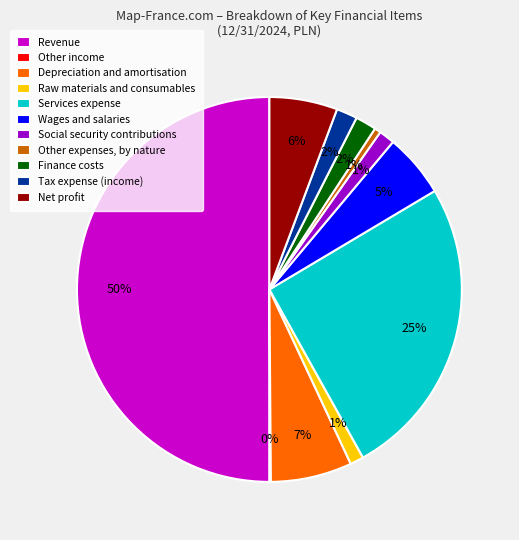

To the nearest percent, what is the difference between the largest and smallest slice percentages?

50%